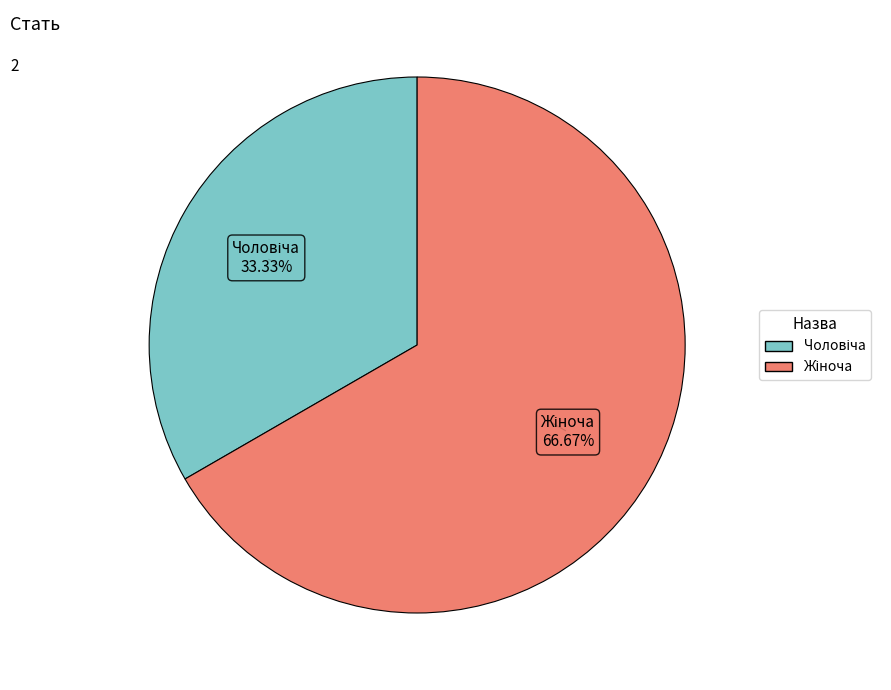

Does any single category account for the majority?

Yes